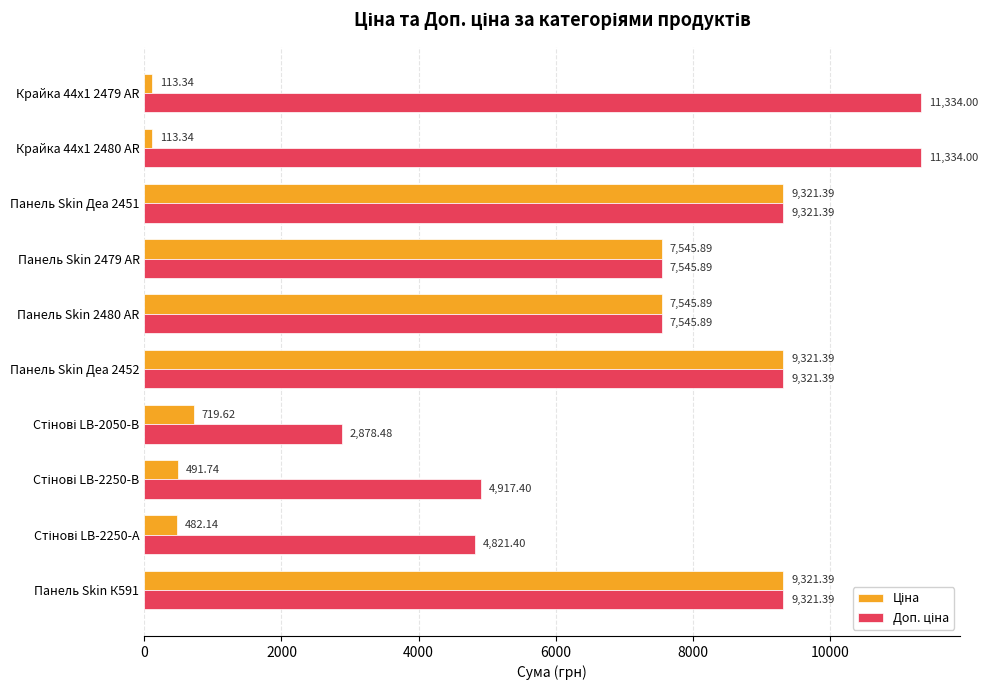

At how many categories does at least one series exceed 1405?

10